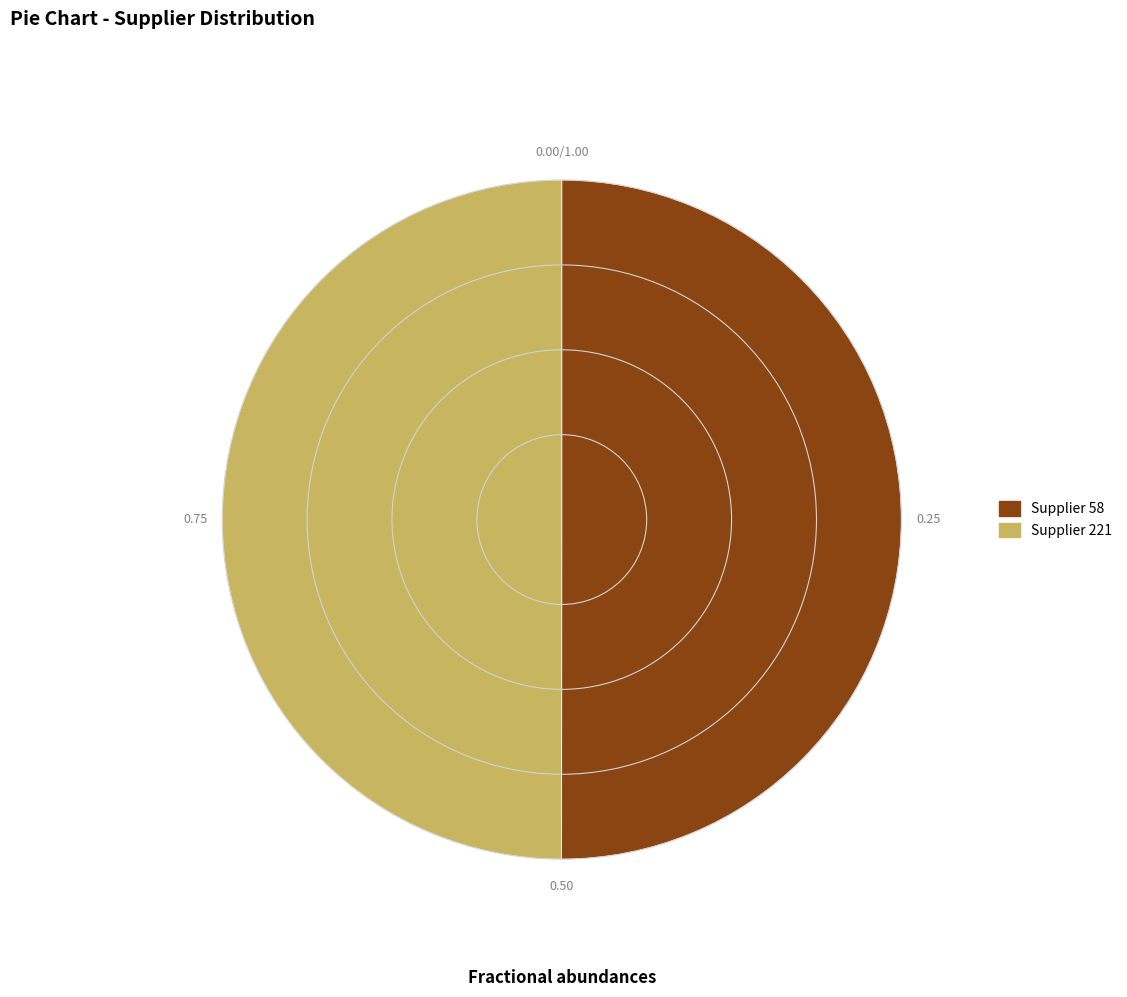

How many slices are in this pie chart?

2